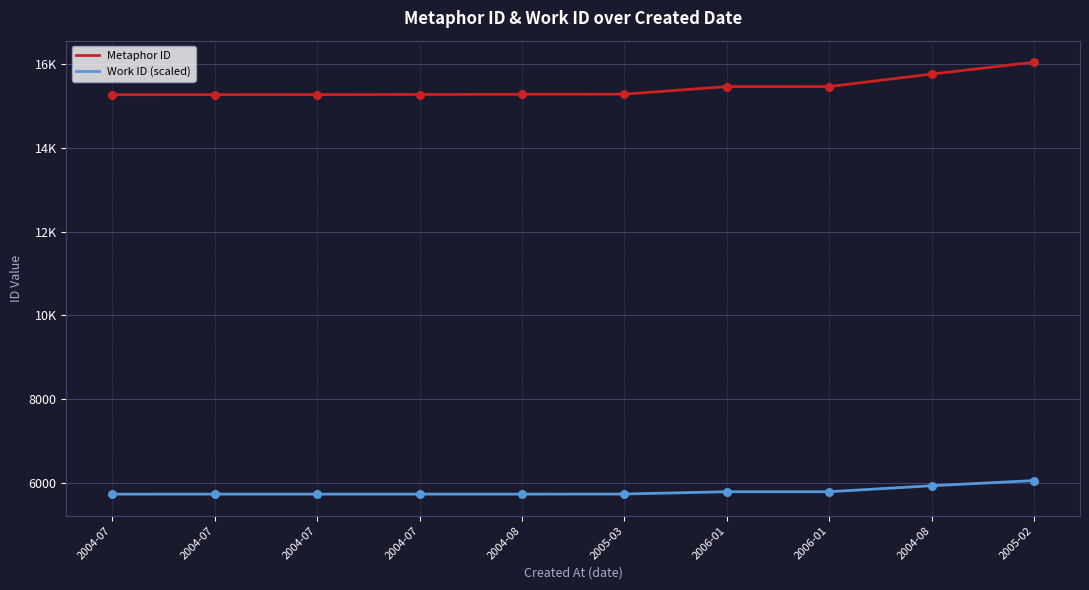

What are all the series names shown in the legend?

Metaphor ID, Work ID (scaled)